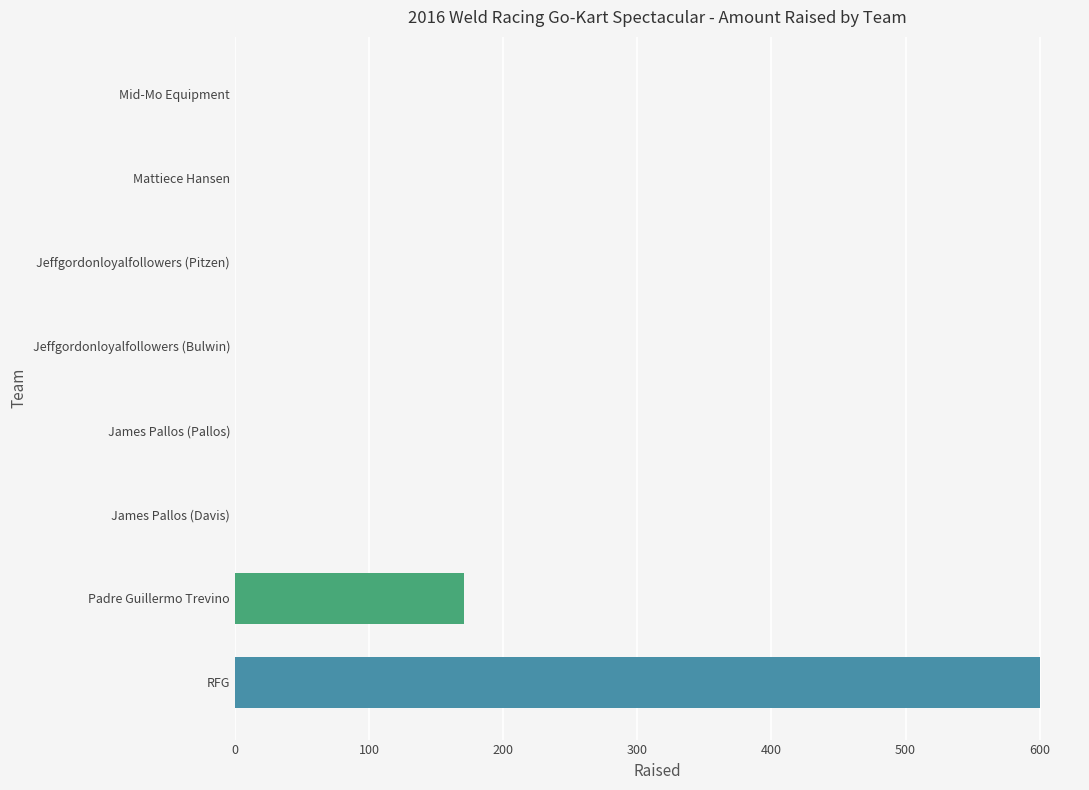

What is the maximum value shown in the chart?

600